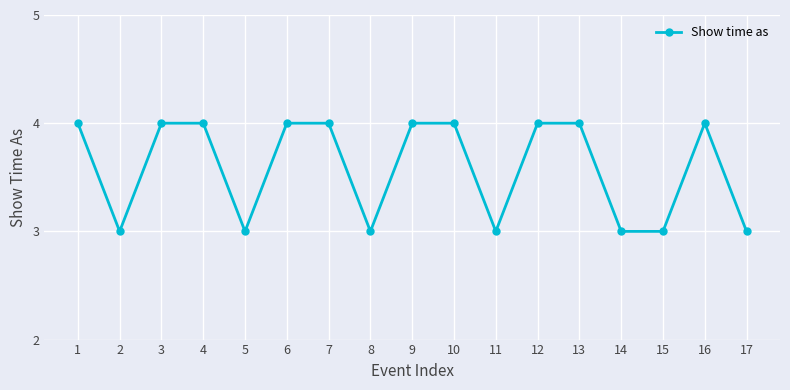

Read the value at 16.

4